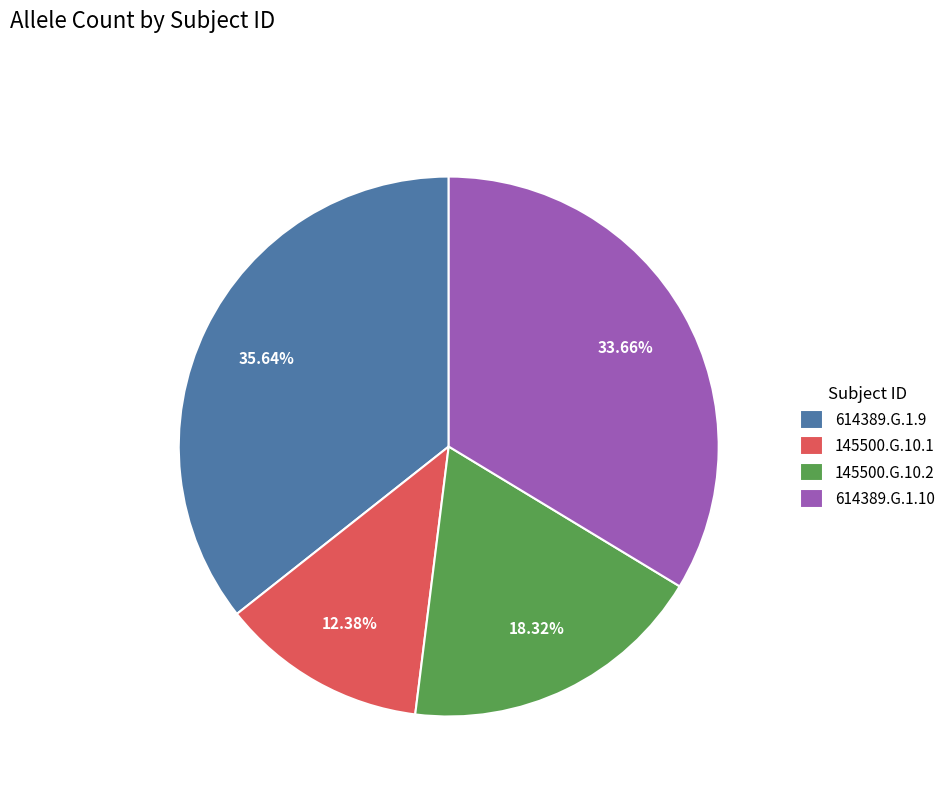

Count the number of slices in the pie.

4